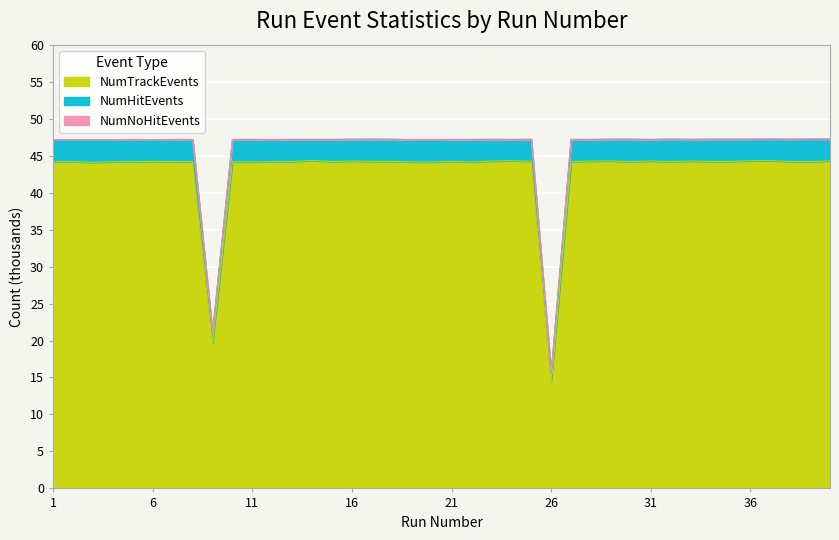

Count the number of data series in this chart.

3